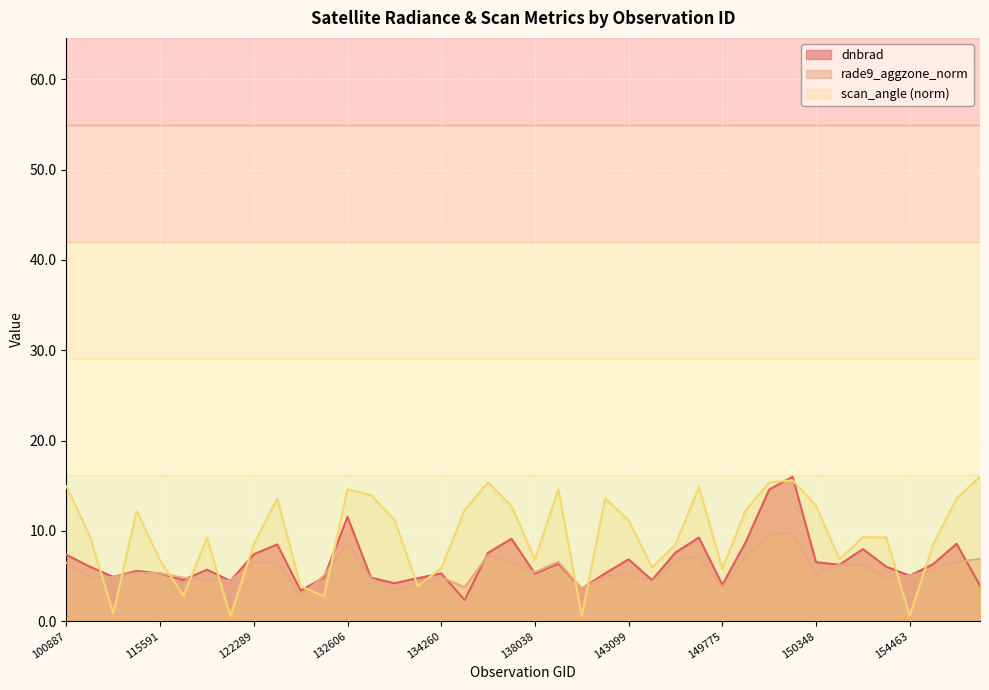

At which label is dnbrad closest to 9?

137852